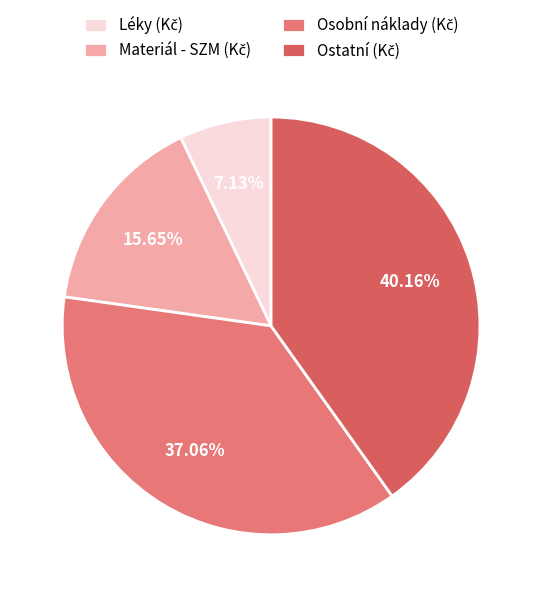

What percentage is the Materiál - SZM (Kč) slice, to the nearest percent?

16%